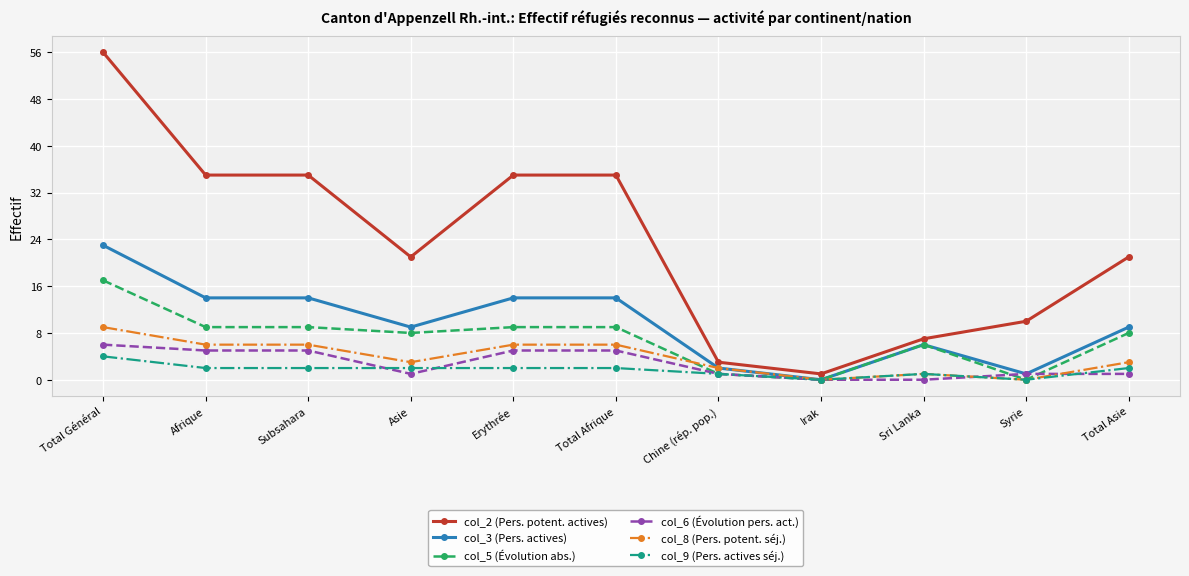

Read the col_2 (Pers. potent. actives) value at Sri Lanka, to the nearest 5.

5